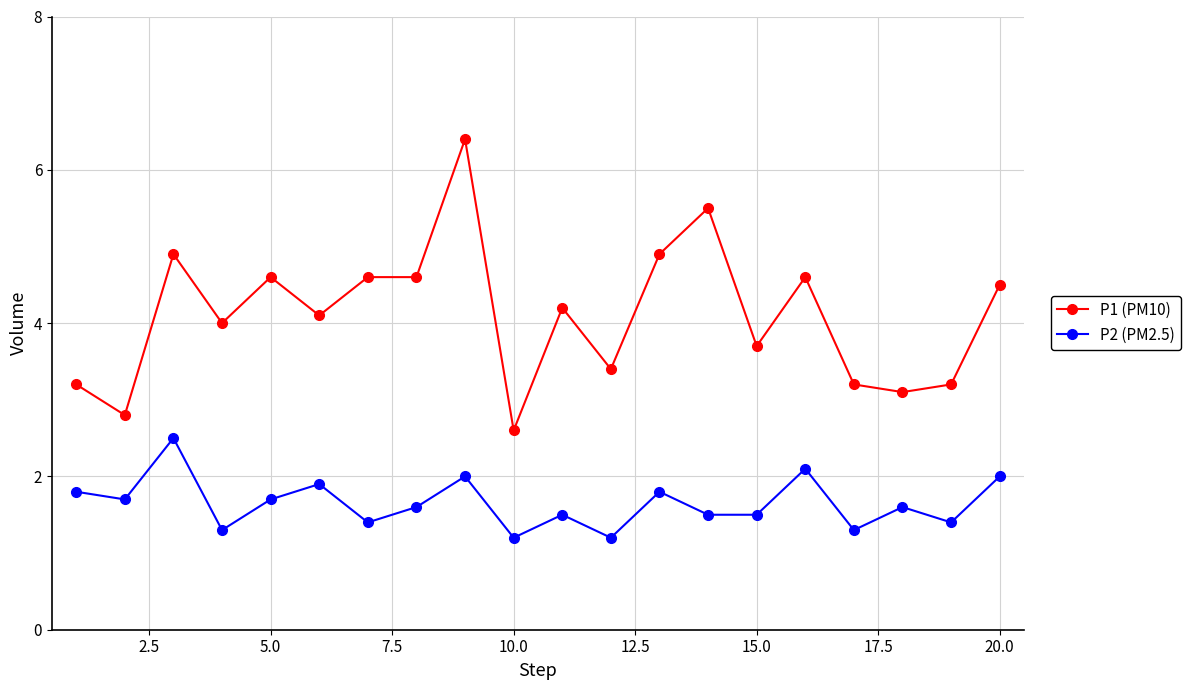

Which series has the largest total across all categories?

P1 (PM10)